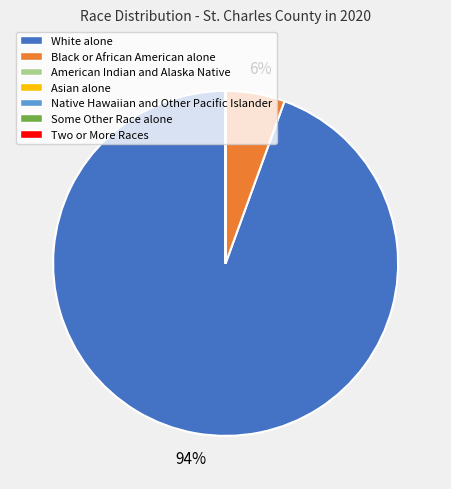

Does White alone represent more than half of the total?

Yes